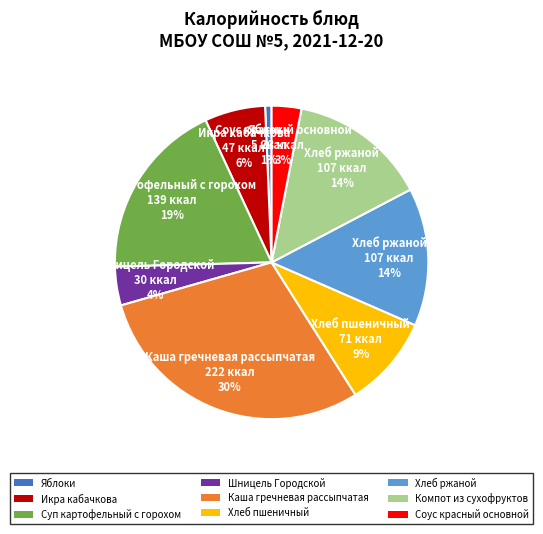

How many slices are in this pie chart?

9